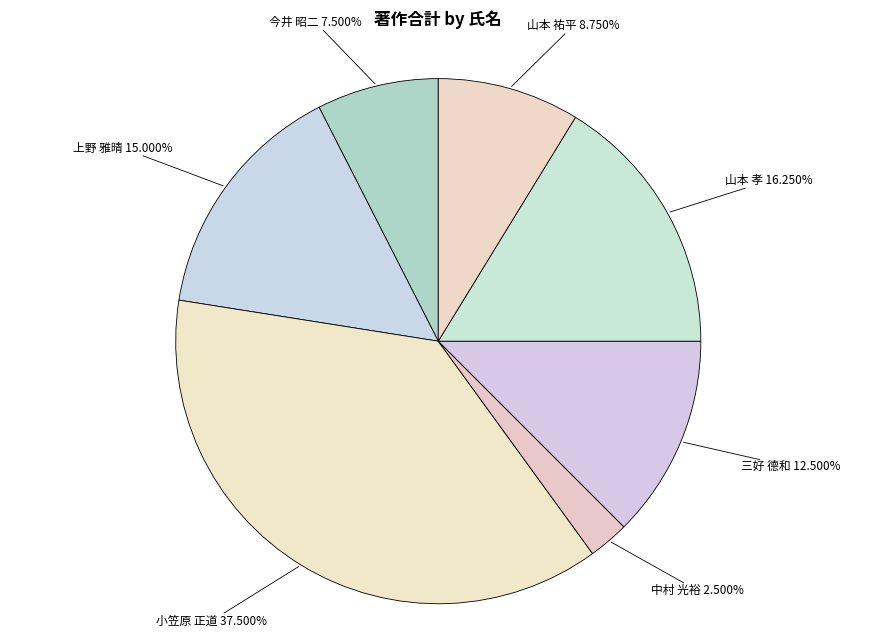

Is there any slice that represents more than half of the pie?

No